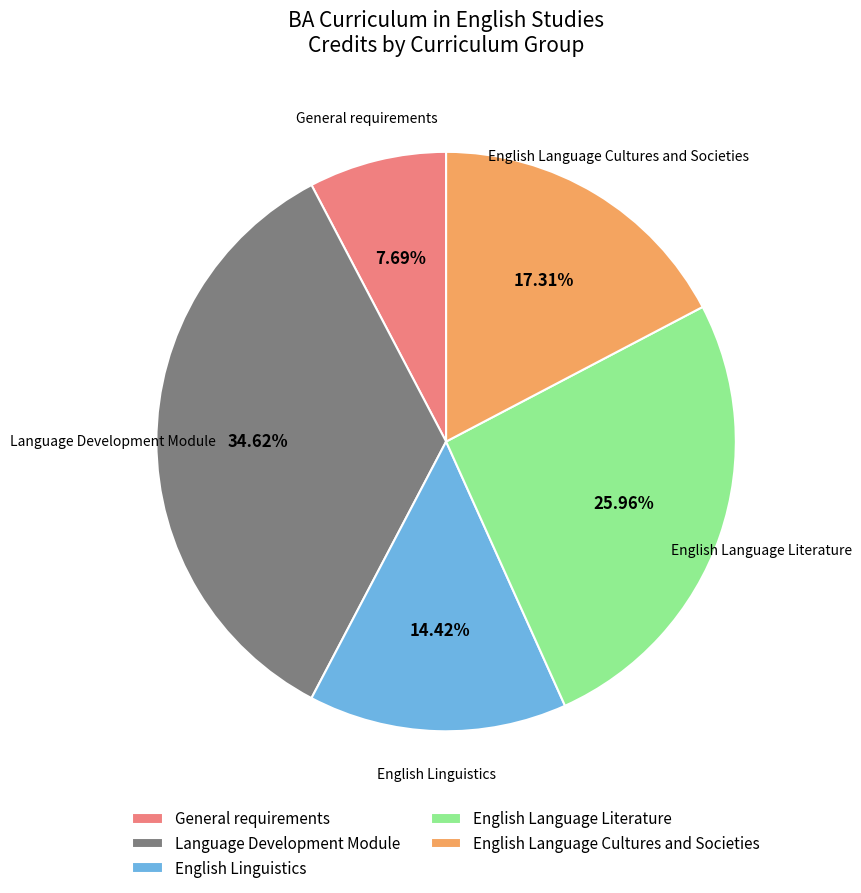

To the nearest percent, what portion does General requirements represent?

8%